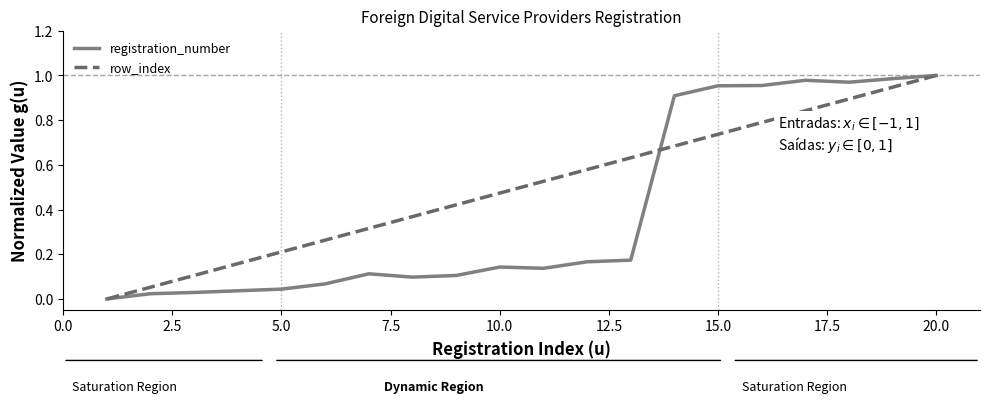

True or false: registration_number and row_index intersect in this chart.

True